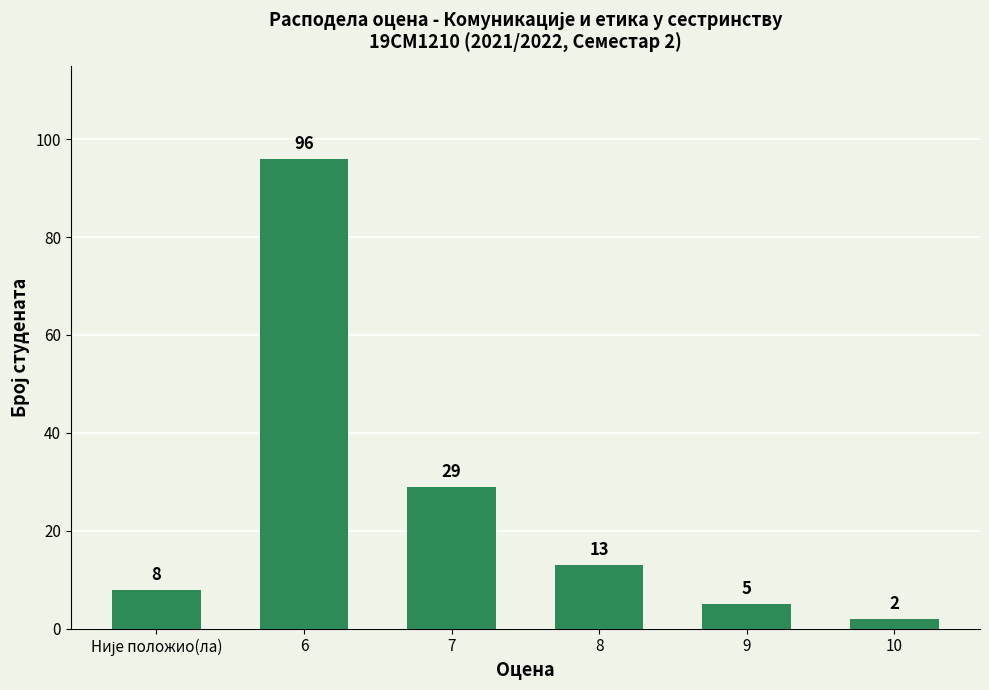

Reading left to right, what are all the values shown in this chart?

8	96	29	13	5	2